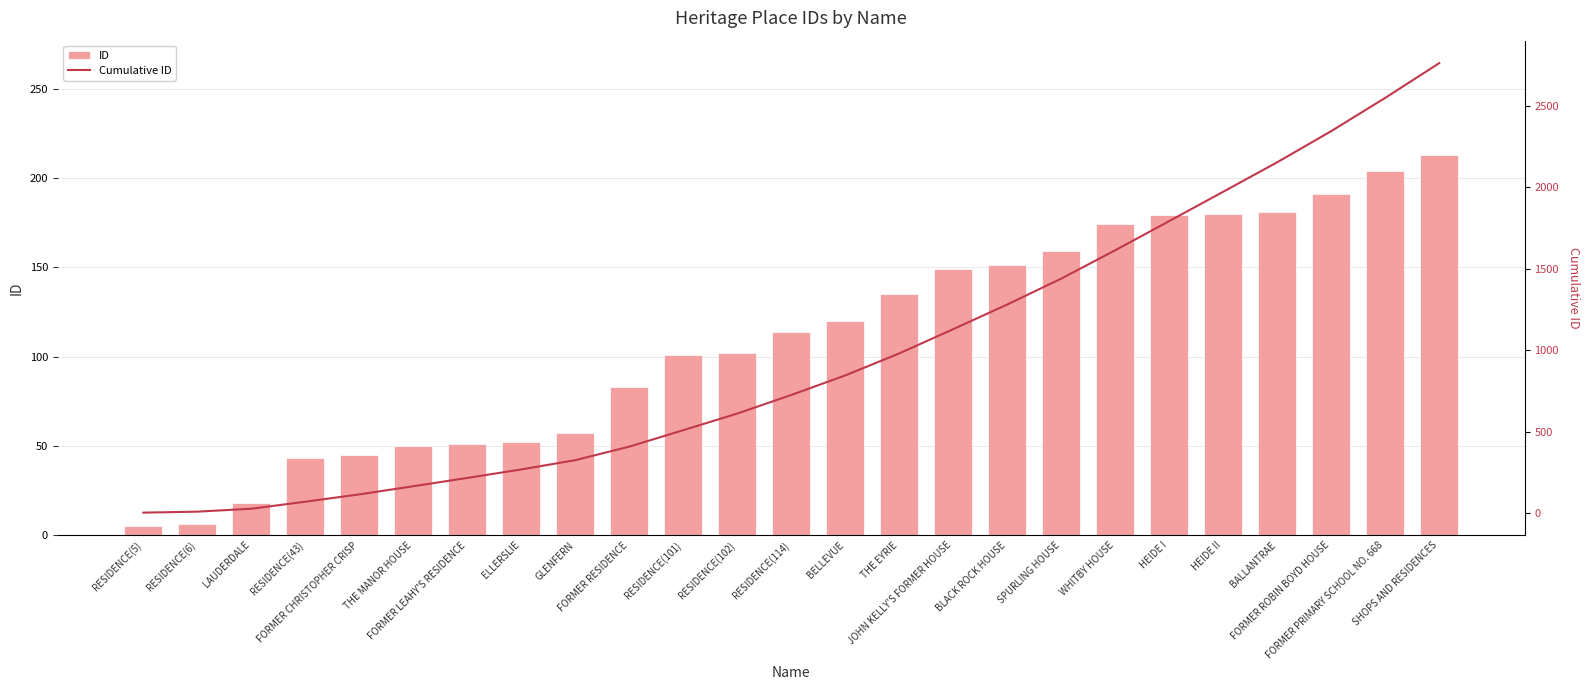

Reading left to right, list all the values displayed in this chart.

ID: RESIDENCE(5)=5	RESIDENCE(6)=6	LAUDERDALE=18	RESIDENCE(43)=43	FORMER CHRISTOPHER CRISP=45	THE MANOR HOUSE=50	FORMER LEAHY'S RESIDENCE=51	ELLERSLIE=52	GLENFERN=57	FORMER RESIDENCE=83	RESIDENCE(101)=101	RESIDENCE(102)=102	RESIDENCE(114)=114	BELLEVUE=120	THE EYRIE=135	JOHN KELLY'S FORMER HOUSE=149	BLACK ROCK HOUSE=151	SPURLING HOUSE=159	WHITBY HOUSE=174	HEIDE I=179	HEIDE II=180	BALLANTRAE=181	FORMER ROBIN BOYD HOUSE=191	FORMER PRIMARY SCHOOL NO. 668=204	SHOPS AND RESIDENCES=213
Cumulative ID: RESIDENCE(5)=5	RESIDENCE(6)=11	LAUDERDALE=29	RESIDENCE(43)=72	FORMER CHRISTOPHER CRISP=117	THE MANOR HOUSE=167	FORMER LEAHY'S RESIDENCE=218	ELLERSLIE=270	GLENFERN=327	FORMER RESIDENCE=410	RESIDENCE(101)=511	RESIDENCE(102)=613	RESIDENCE(114)=727	BELLEVUE=847	THE EYRIE=982	JOHN KELLY'S FORMER HOUSE=1131	BLACK ROCK HOUSE=1282	SPURLING HOUSE=1441	WHITBY HOUSE=1615	HEIDE I=1794	HEIDE II=1974	BALLANTRAE=2155	FORMER ROBIN BOYD HOUSE=2346	FORMER PRIMARY SCHOOL NO. 668=2550	SHOPS AND RESIDENCES=2763